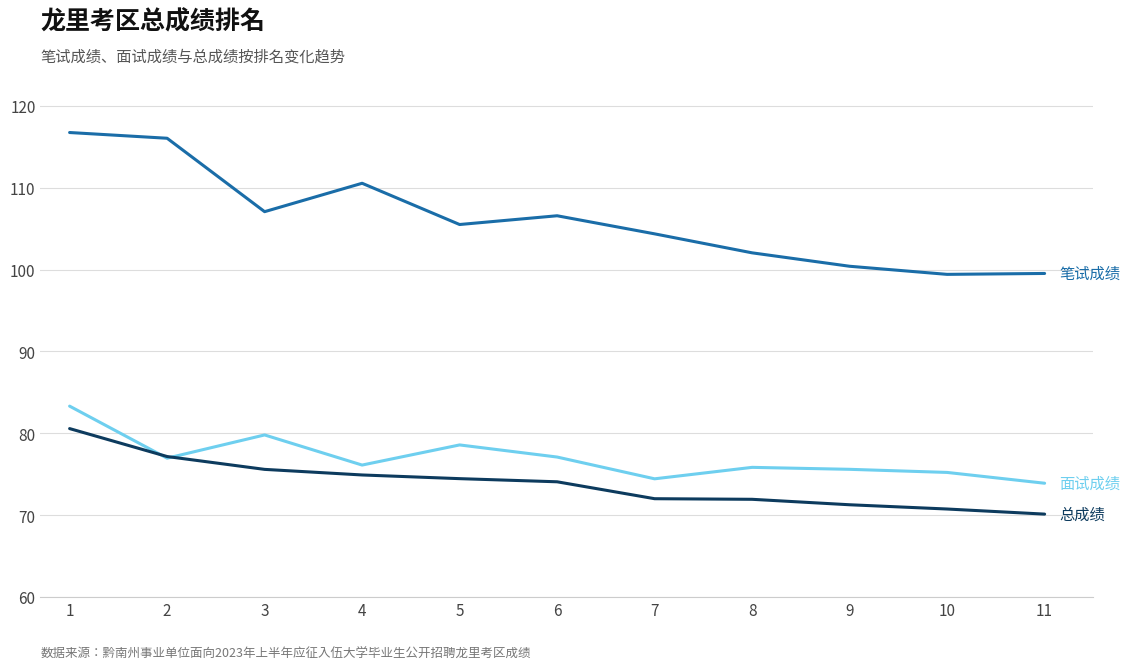

What is the greatest value displayed?

116.8